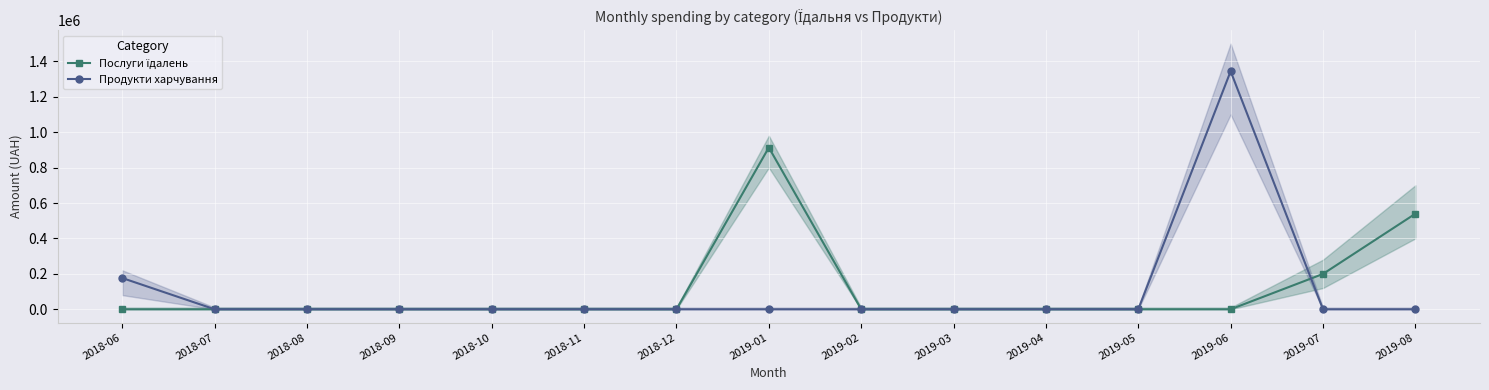

Count the number of data series in this chart.

2